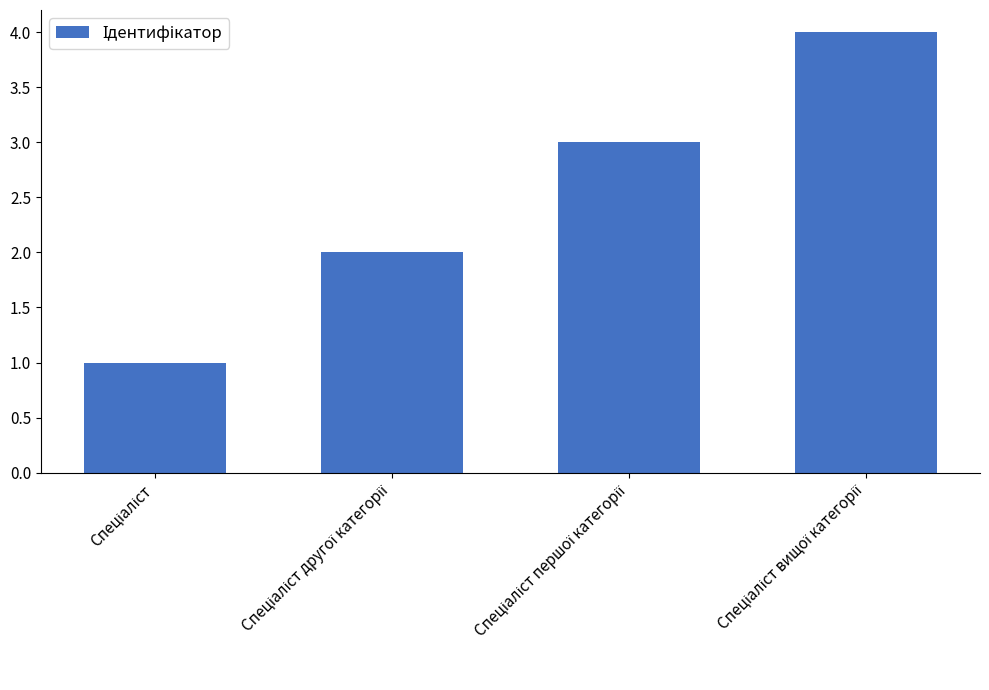

What is the sum of all values?

10